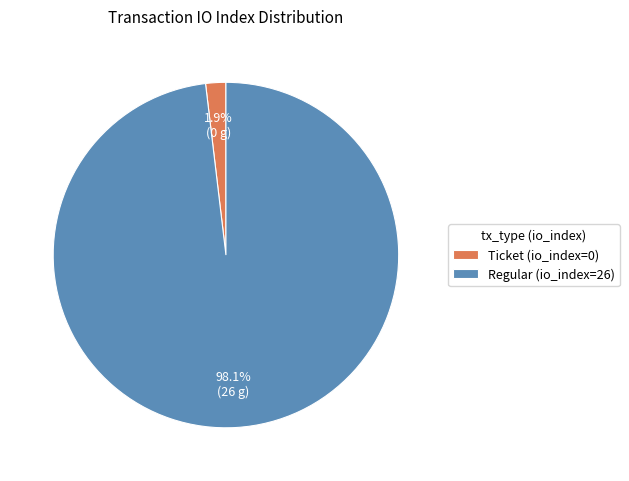

How many segments does this pie chart have?

2